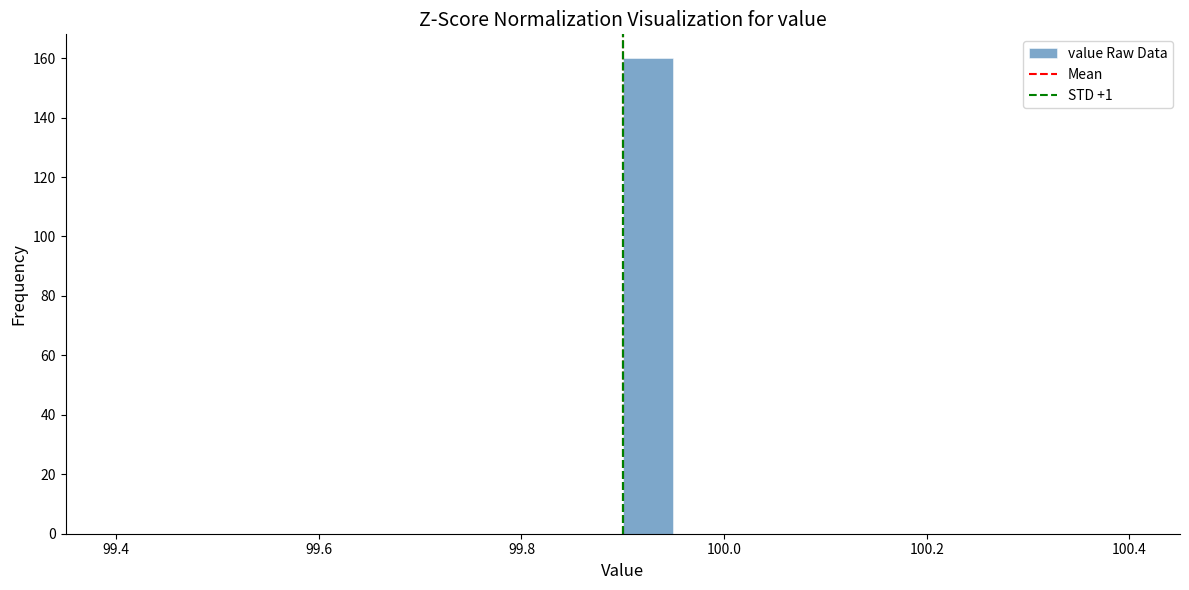

Read against the x-axis, roughly where is the centre of the tallest bar?

99.92